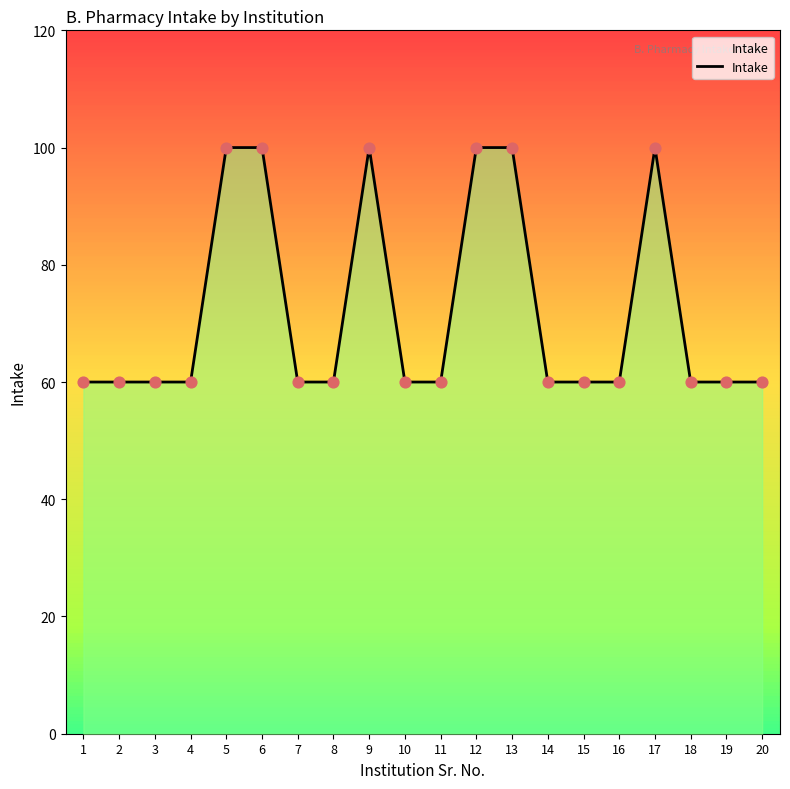

What is the ratio of the value at 20 to the value at 12?

0.6